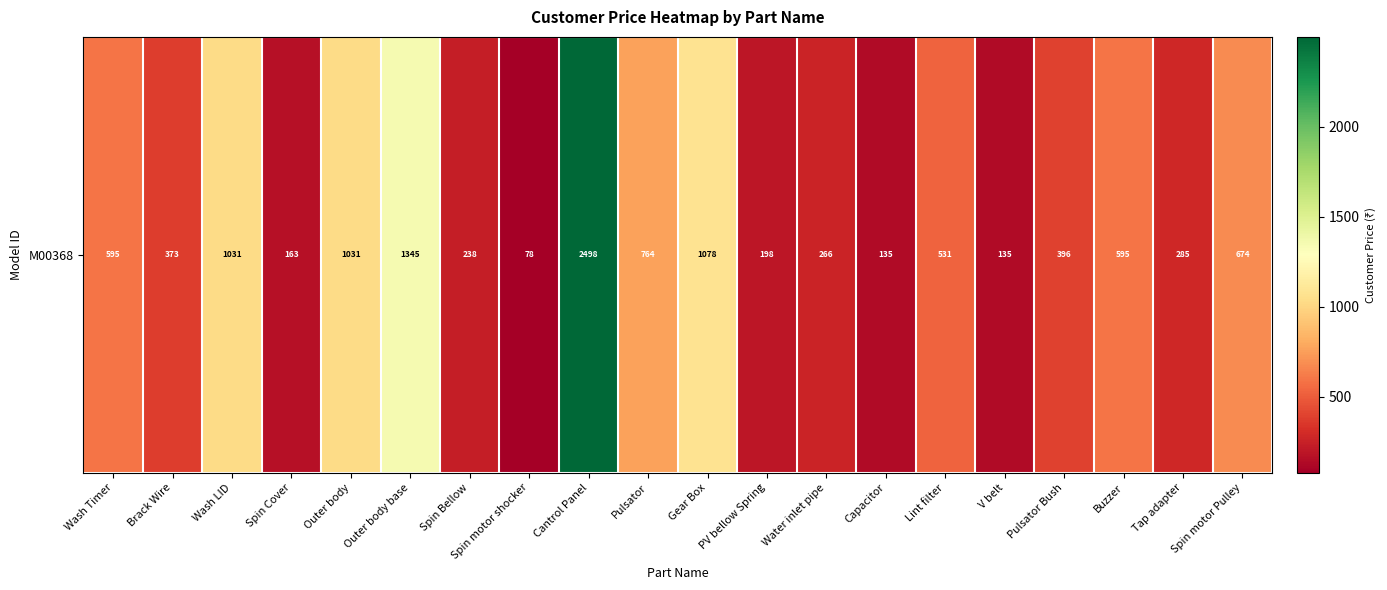

At which label does the data first exceed 531?

Wash Timer